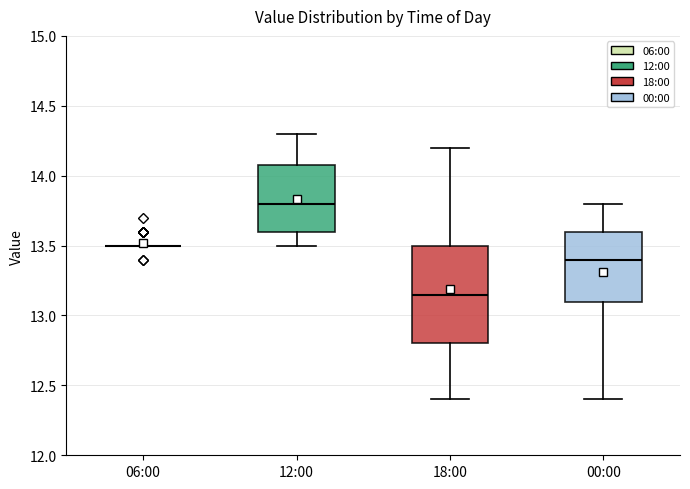

Reading left to right, read every box against the y-axis: the position of its median line, the range the box covers, and the ends of its whiskers. The values are not printed on the chart, so give them approximately, as read against the axis.

06:00: box collapsed to a line at 13.50, whiskers 13.50 to 13.50
12:00: median 13.80, box 13.60 to 14.10, whiskers 13.50 to 14.30
18:00: median 13.15, box 12.80 to 13.50, whiskers 12.40 to 14.20
00:00: median 13.40, box 13.10 to 13.60, whiskers 12.40 to 13.80